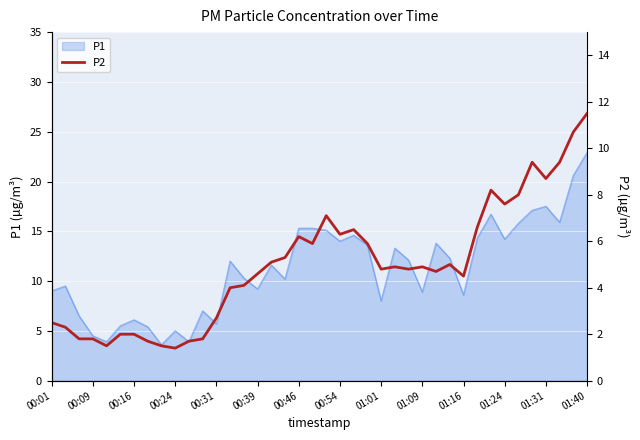

True or false: P1 has a value of 13.8 at 01:16.

False